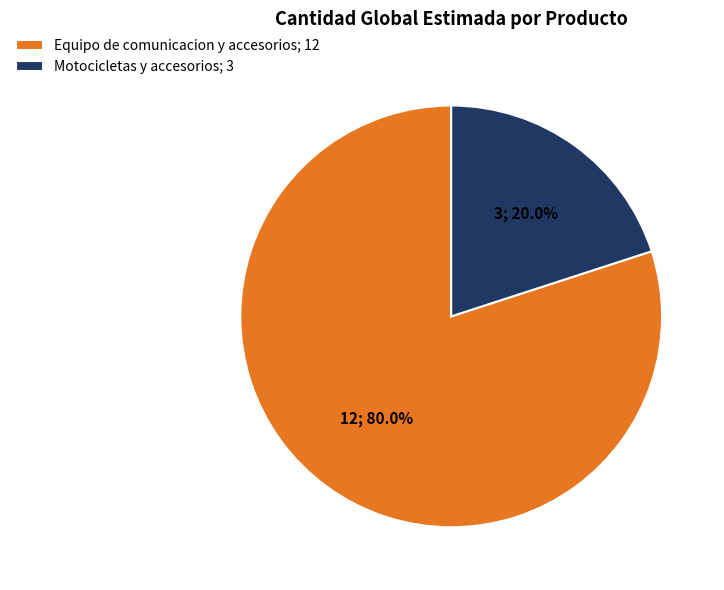

Count the number of slices in the pie.

2